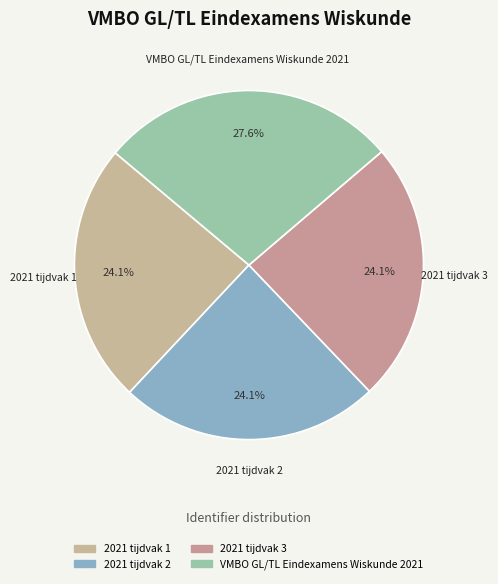

How many slices are in this pie chart?

4